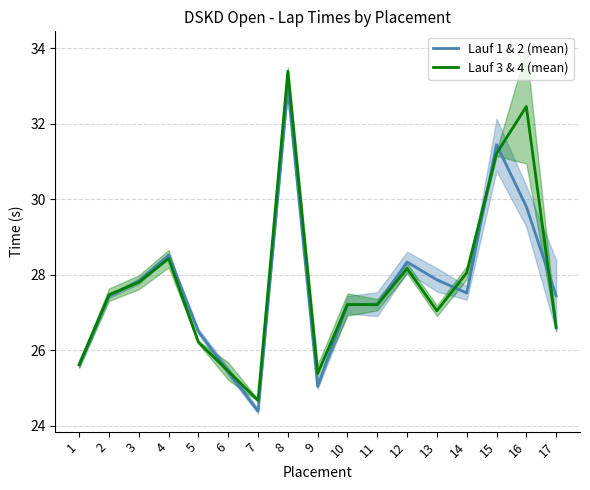

The value of Lauf 3 & 4 (mean) at 3 is 45.3. True or false?

False